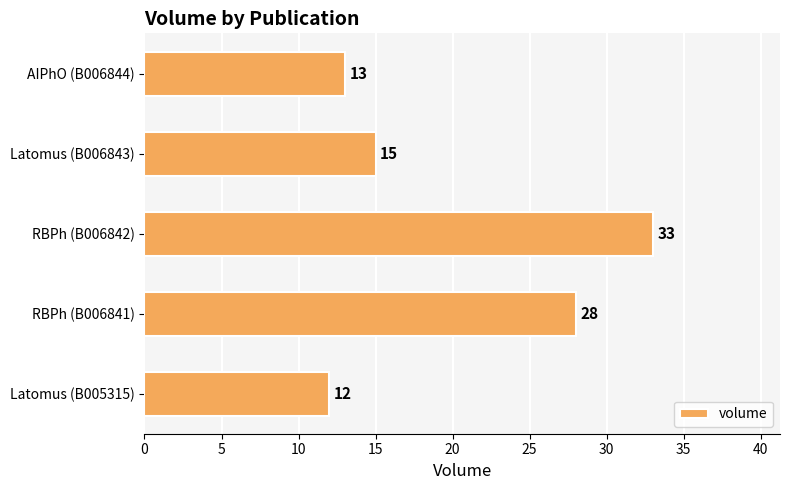

List the labels in order of value, largest first.

RBPh (B006842), RBPh (B006841), Latomus (B006843), AIPhO (B006844), Latomus (B005315)